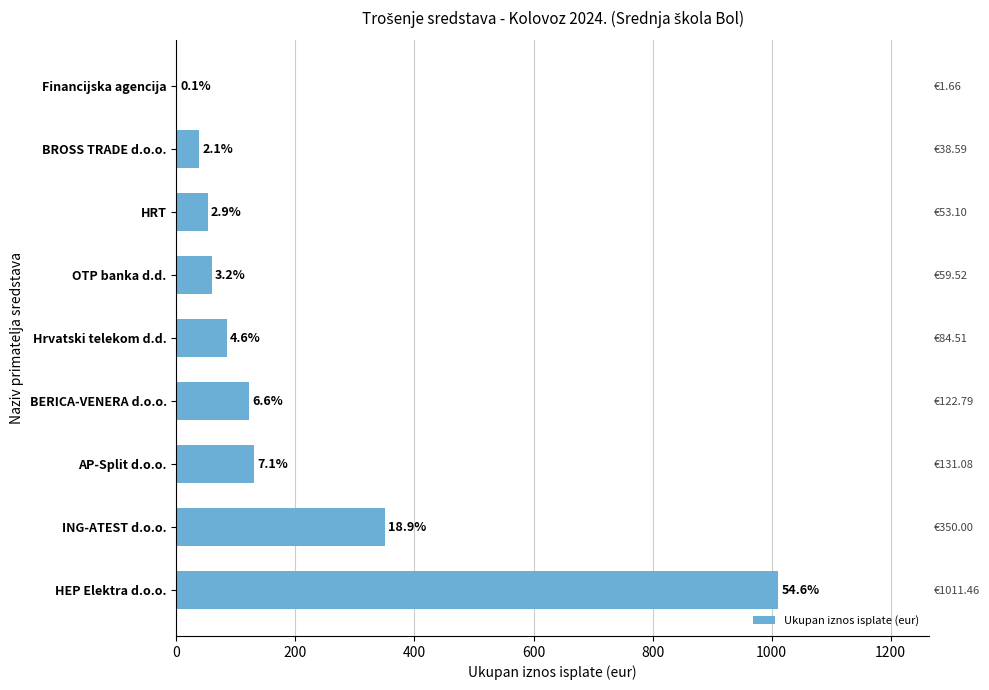

How many series are shown in this chart?

1